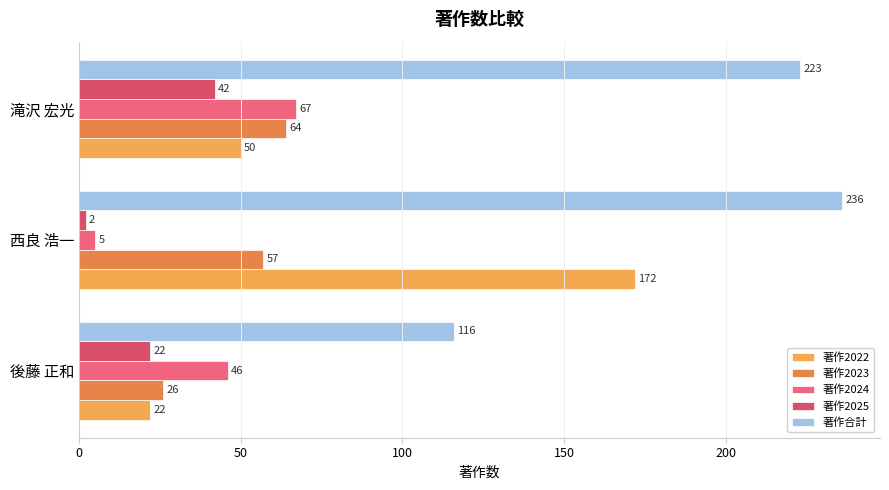

At which category is the sum across all series the highest?

西良 浩一